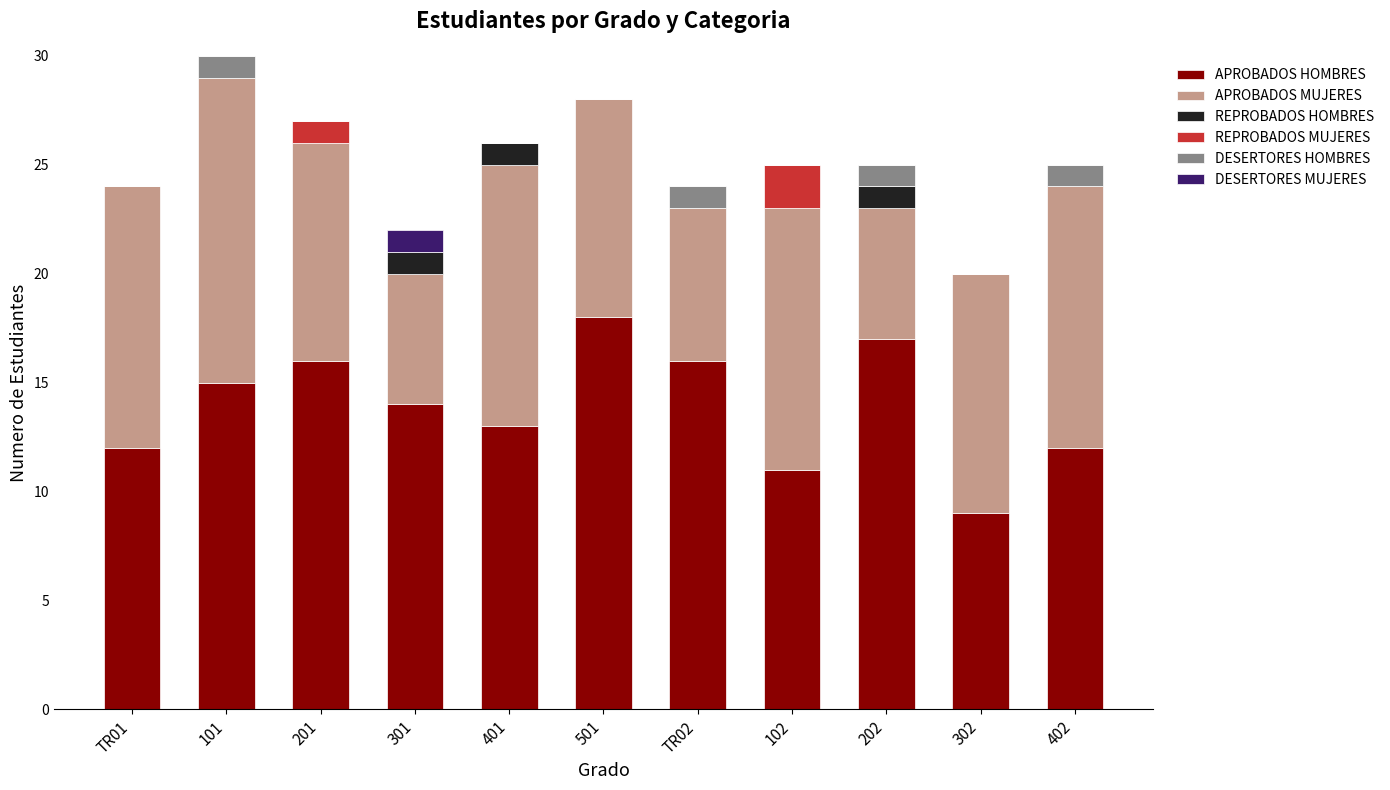

What is the total value across all series at 501?

28